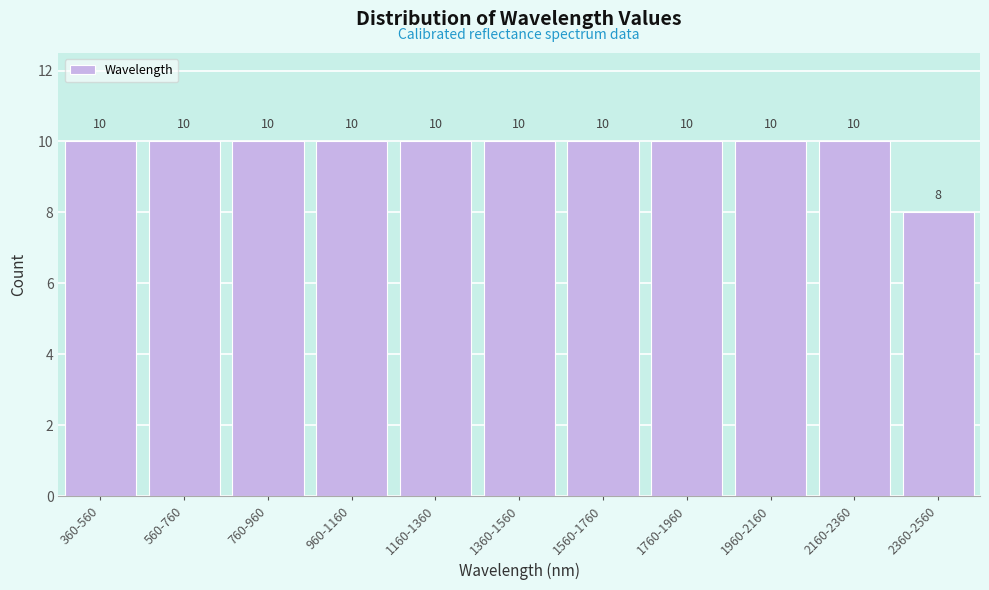

Reading left to right, transcribe all the data shown in this chart.

10	10	10	10	10	10	10	10	10	10	8